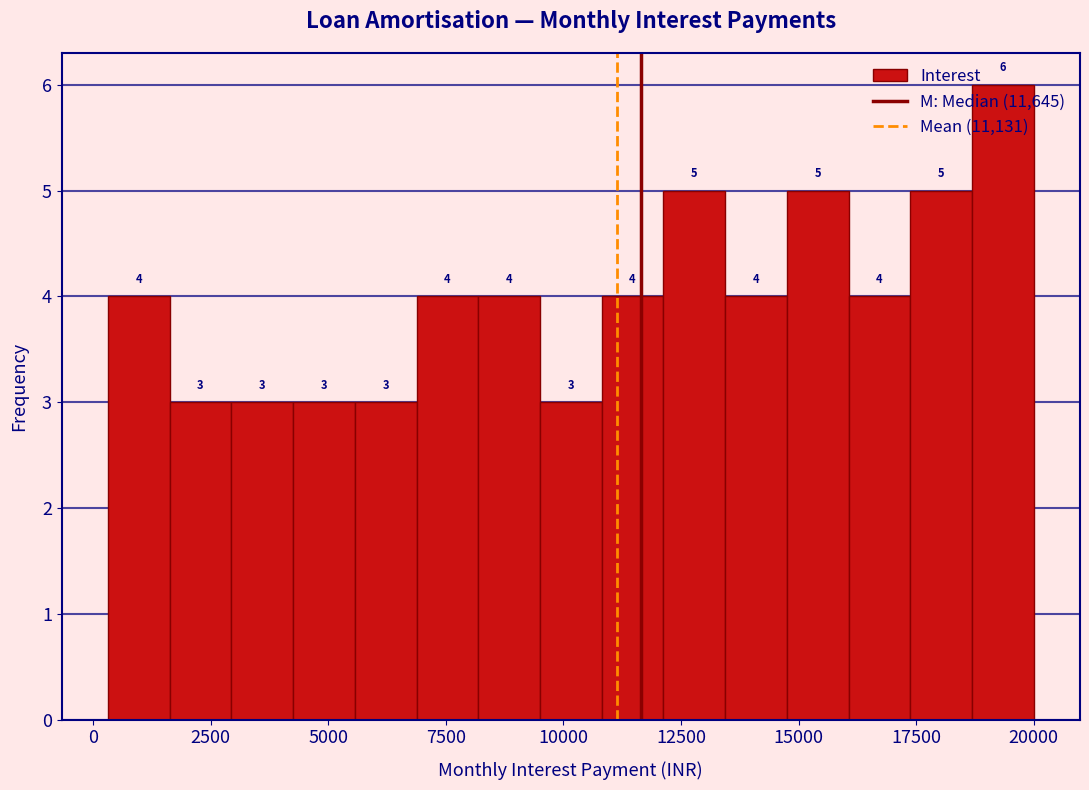

Around what value on the x-axis is the tallest bar? Give the approximate position of its centre, as read against the axis.

19500